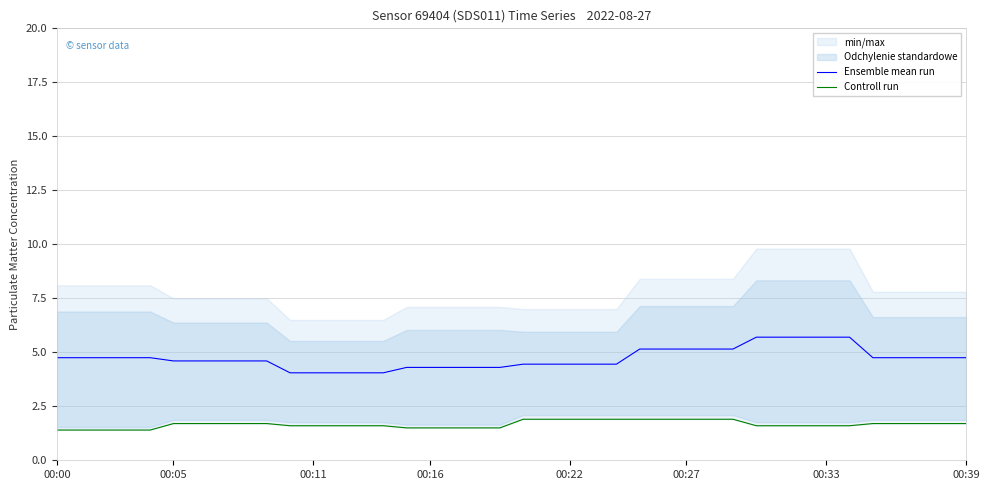

The value of Controll run at 21 is 1.9. True or false?

True